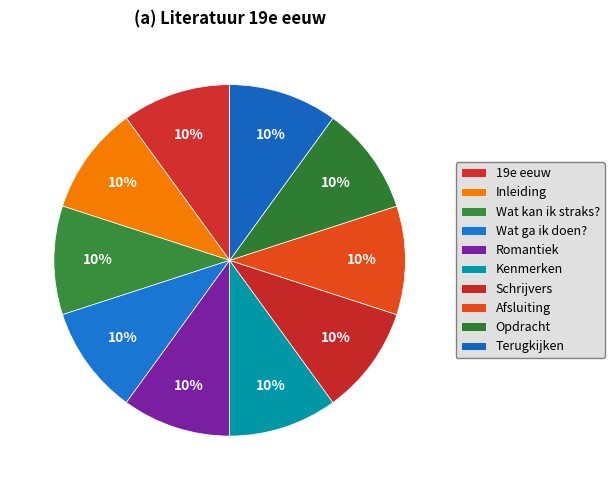

True or false: Wat kan ik straks? accounts for 10% of the total.

True